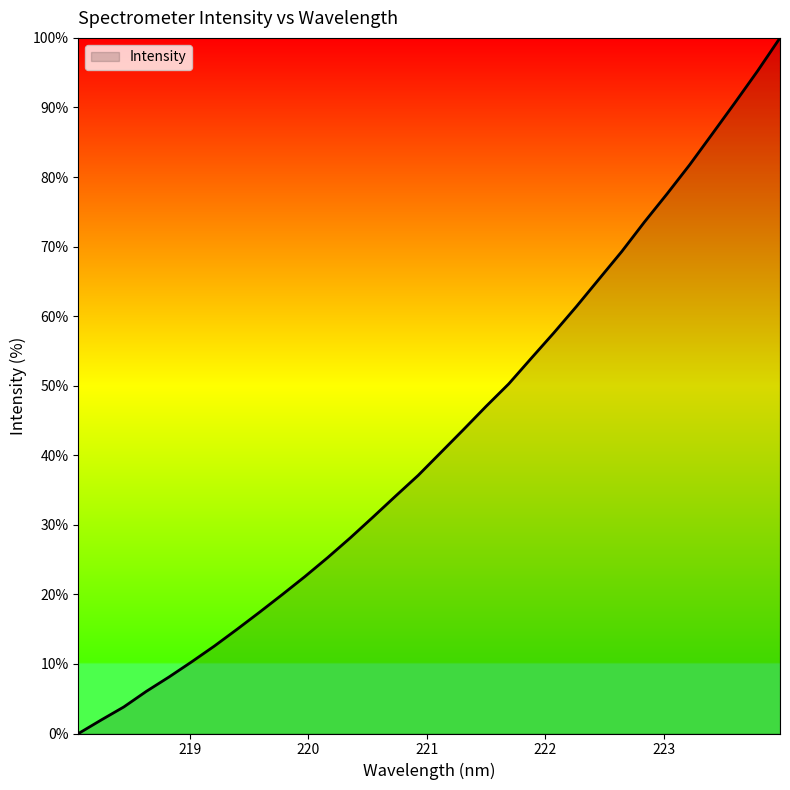

What is the average value?

42.7